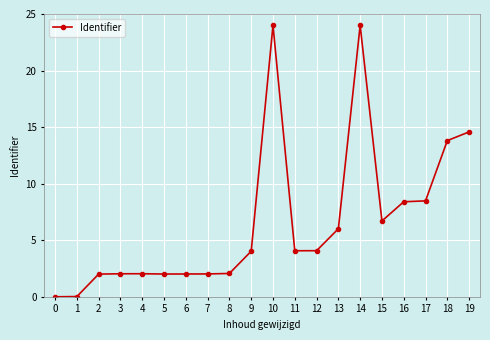

How many data points does each series have?

20